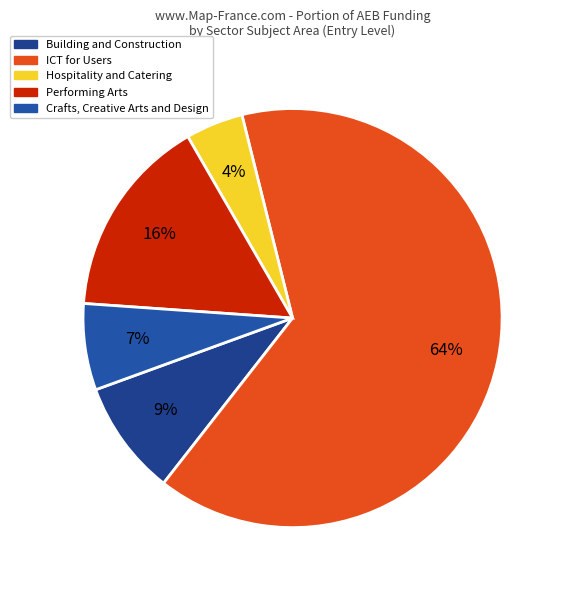

Between ICT for Users and Building and Construction, which is larger?

ICT for Users